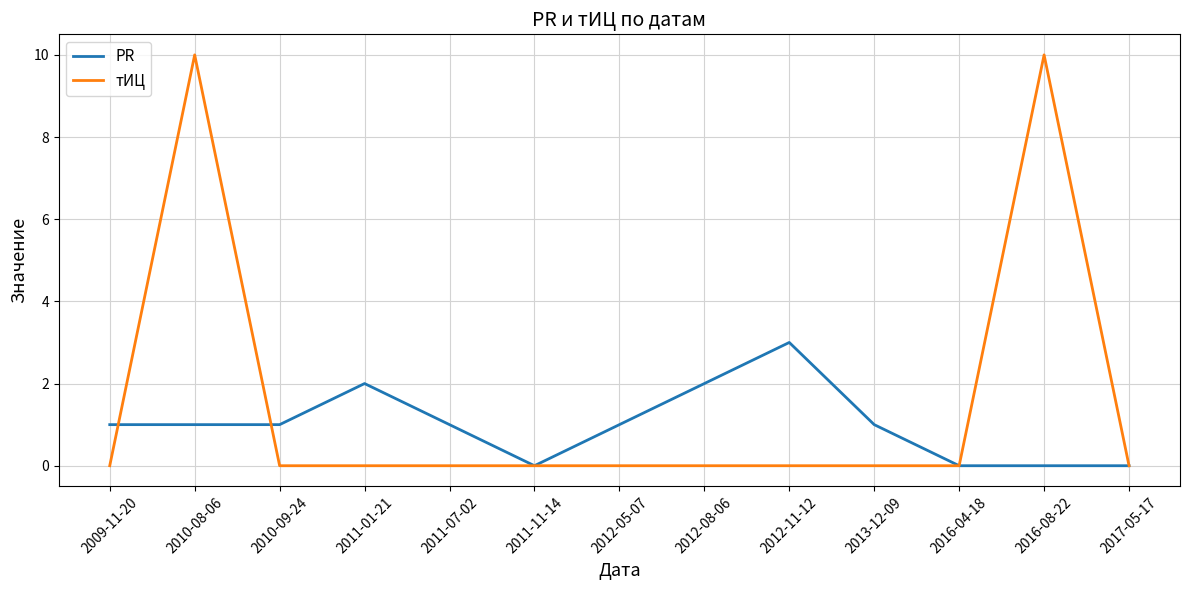

Is it true that PR equals 0 at 2017-05-17?

True